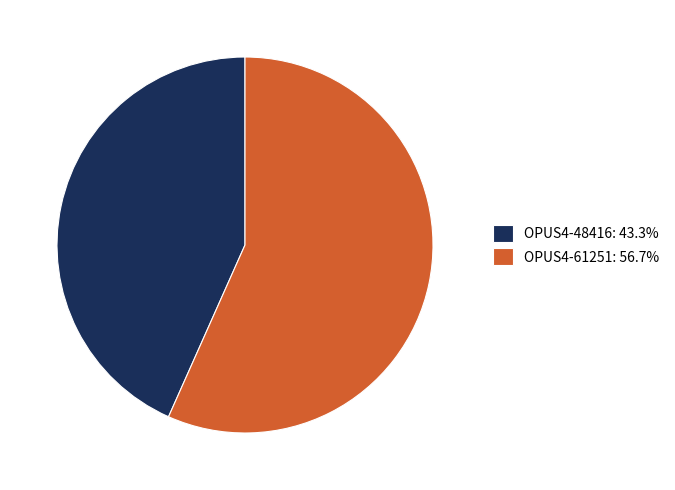

Is there any slice that represents more than half of the pie?

Yes